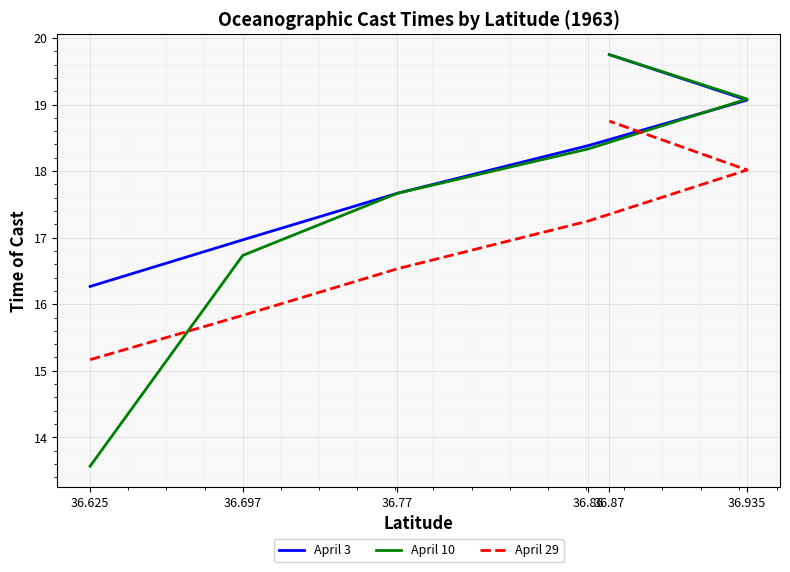

What are all the series names shown in the legend?

April 3, April 10, April 29